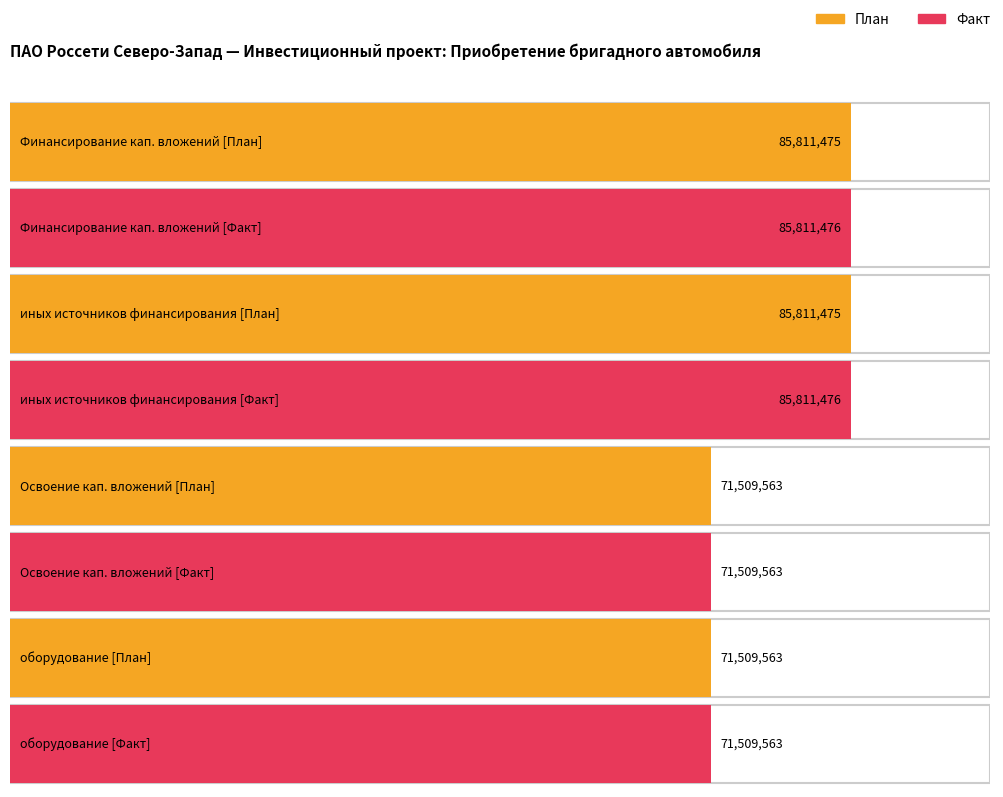

How many distinct data groups are displayed?

2